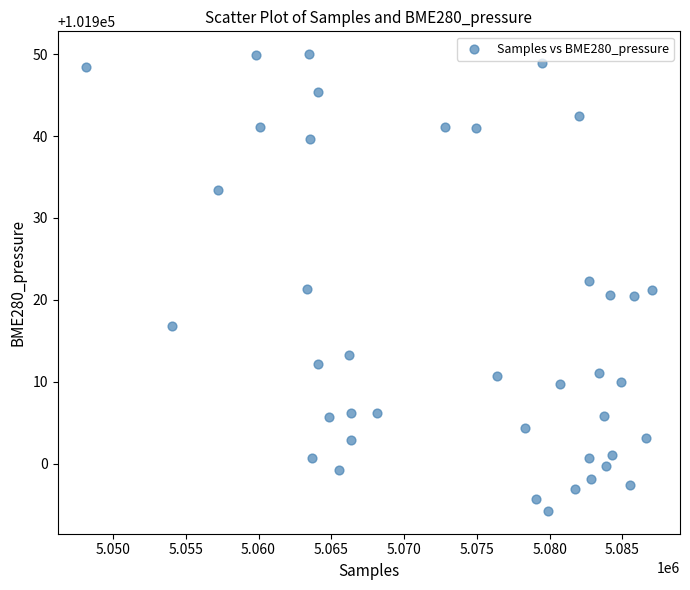

What is the range of Y values (max minus min)?

55.8